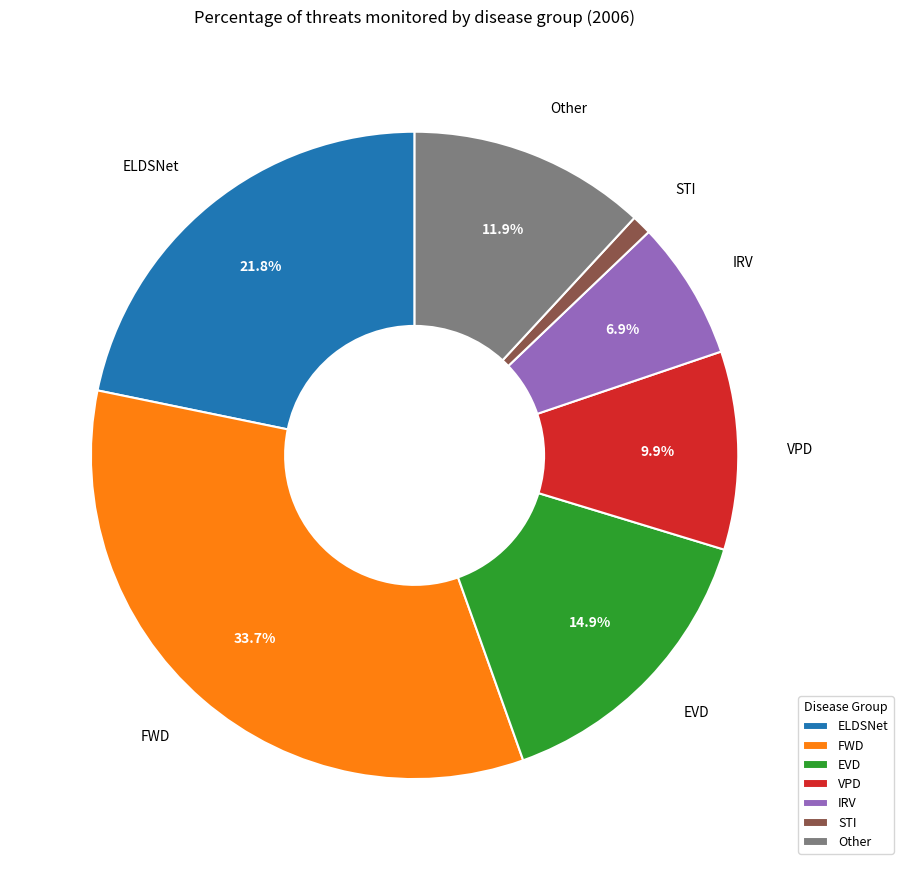

How many slices are in this pie chart?

7